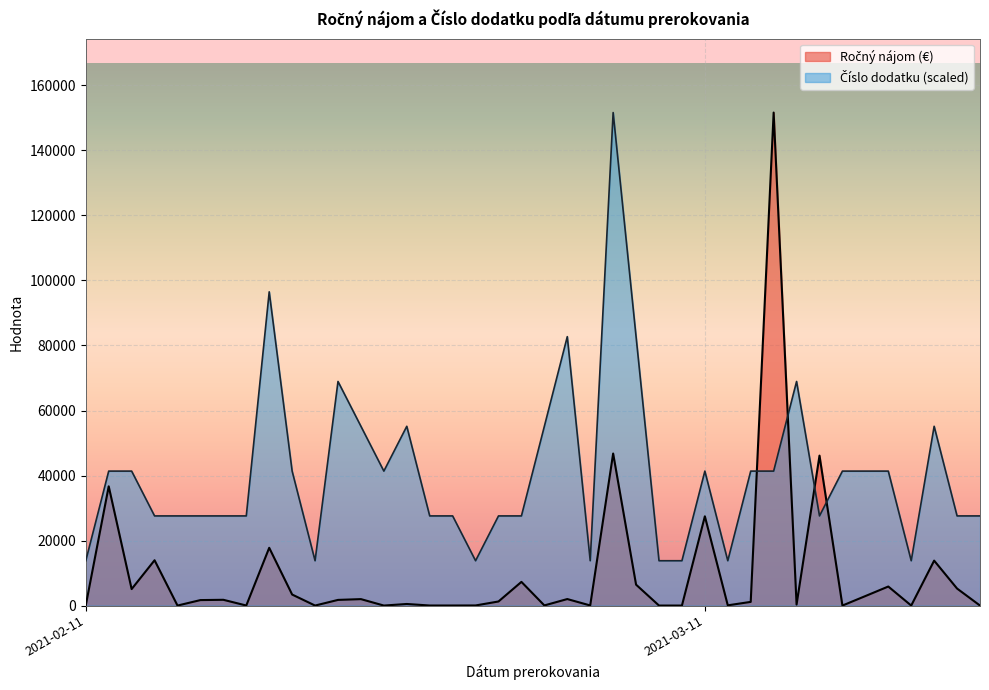

Reading right to left, what are all the values shown in this chart?

Ročný nájom (€): 0.0	5230.9	13819.9	0.0	5853.6	2918.7	0.0	46124.4	308.3	151655.5	1129.4	70.0	27452.5	0.0	0.0	6431.4	46763.7	30.0	1999.2	39.8	7283.3	1254.4	30.0	15.1	15.0	484.2	0.0	1978.8	1738.5	0.0	3391.6	17766.1	13.3	1771.7	1682.0	0.0	13935.3	5069.0	36676.5	50.0
Číslo dodatku: 27573.7	27573.7	55147.5	13786.9	41360.6	41360.6	41360.6	27573.7	68934.3	41360.6	41360.6	13786.9	41360.6	13786.9	13786.9	82721.2	151655.5	13786.9	82721.2	55147.5	27573.7	27573.7	13786.9	27573.7	27573.7	55147.5	41360.6	55147.5	68934.3	13786.9	41360.6	96508.1	27573.7	27573.7	27573.7	27573.7	27573.7	41360.6	41360.6	13786.9